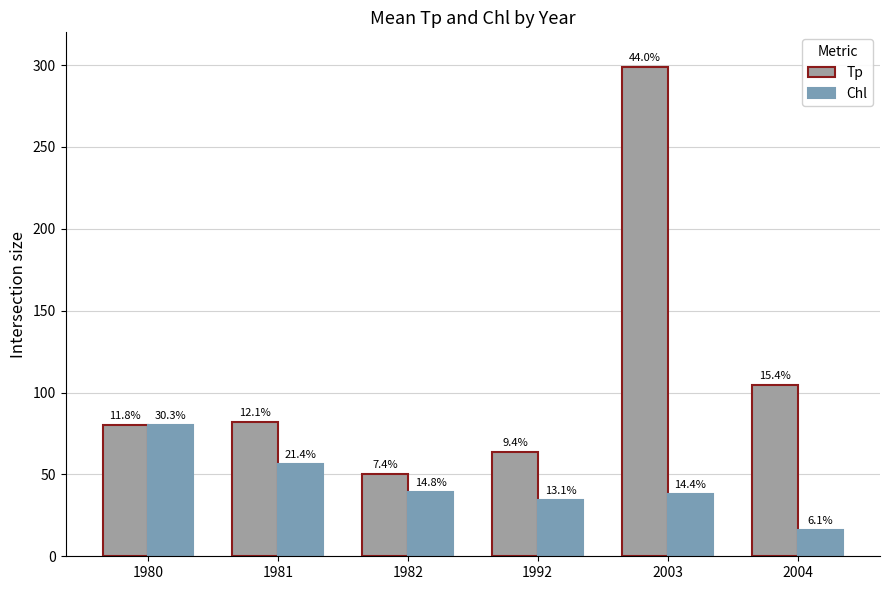

What are all the series names shown in the legend?

Tp, Chl